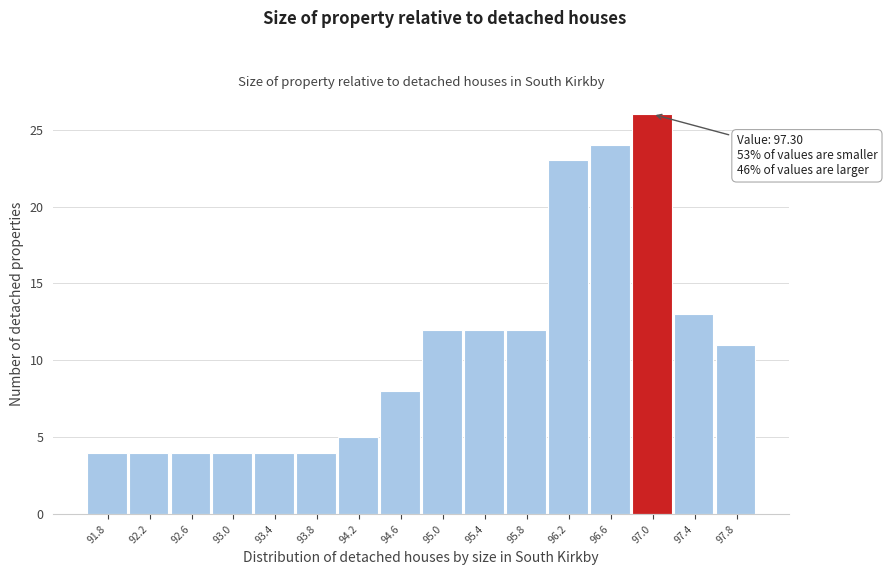

Reading left to right, what are all the values shown in this chart?

4	4	4	4	4	4	5	8	12	12	12	23	24	26	13	11